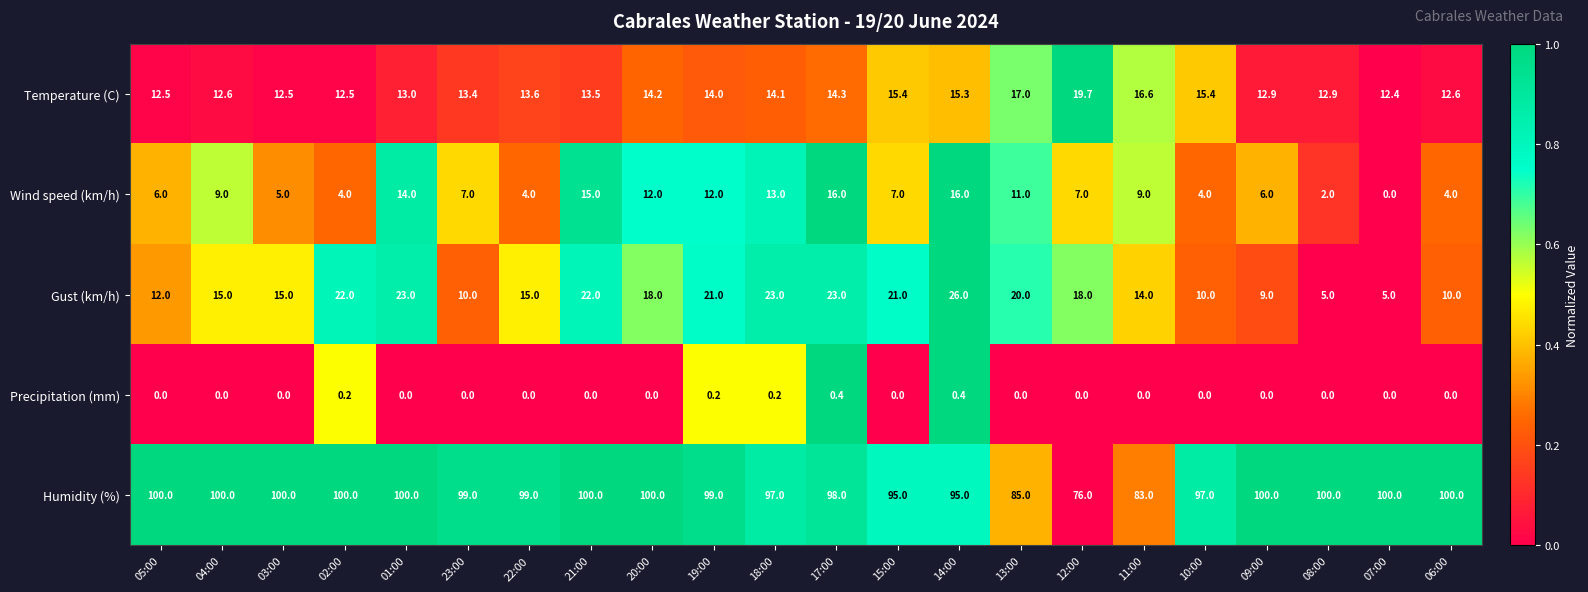

Which series has the largest total across all categories?

Humidity (%)